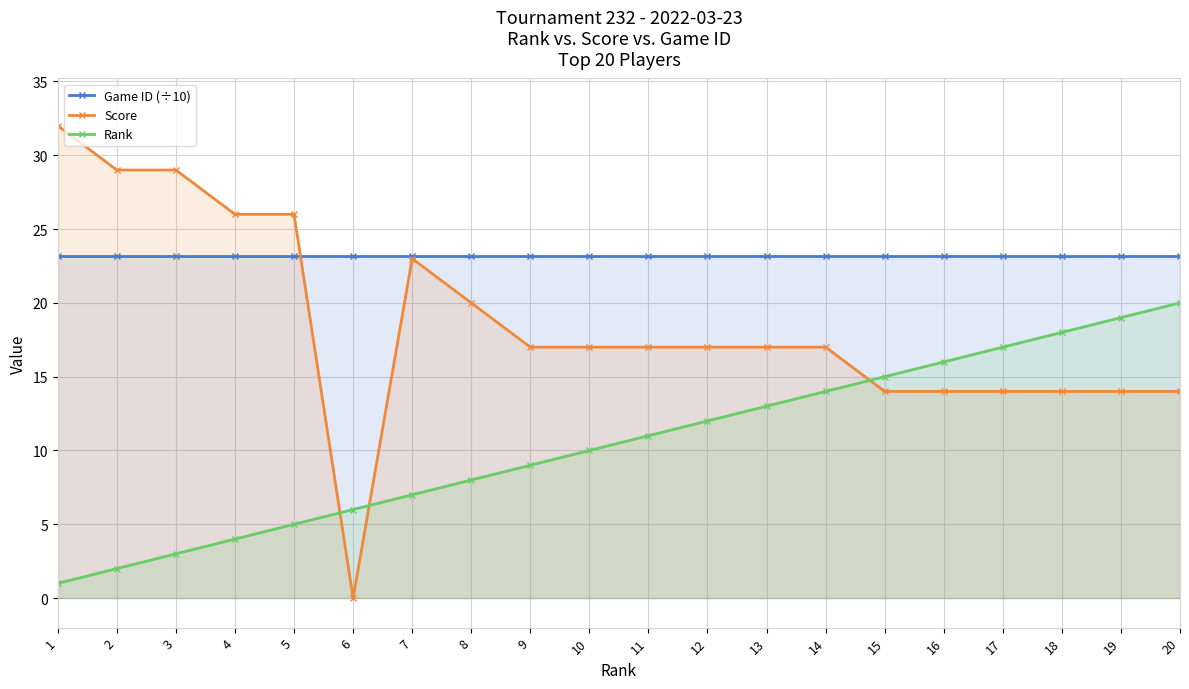

Which has a higher value, 2 or 4?

2